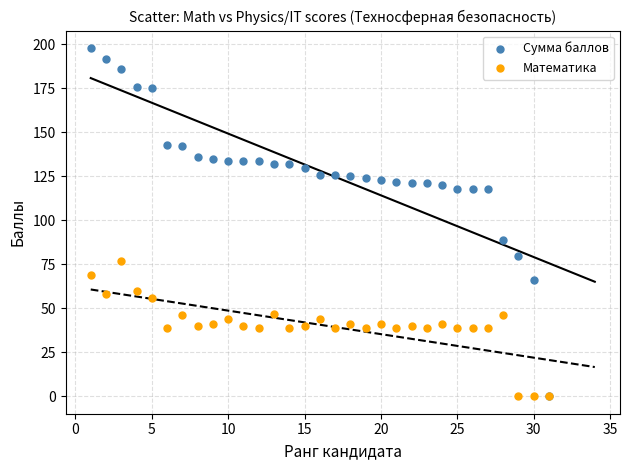

In the Сумма баллов series, what Y value is closest to 99?

89